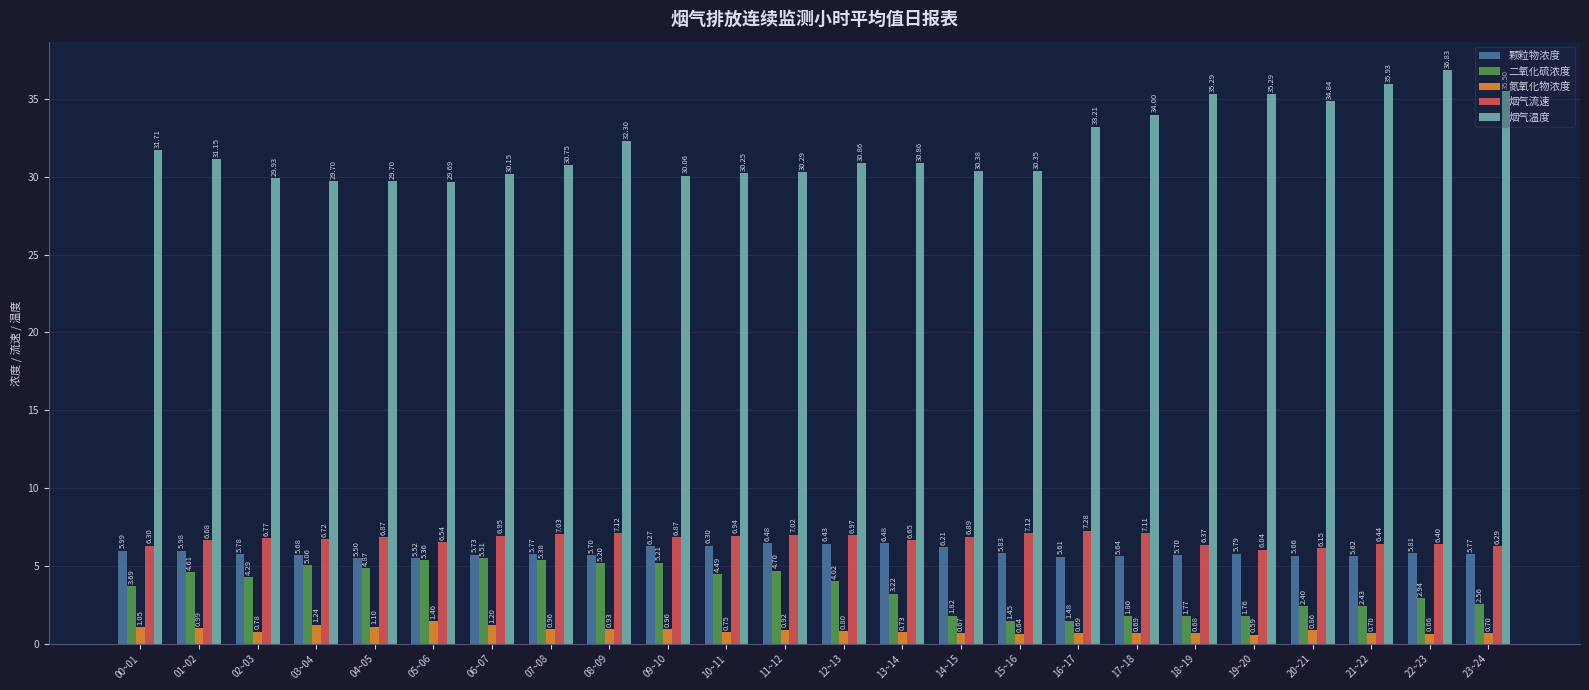

How many bars are there in each group?

5